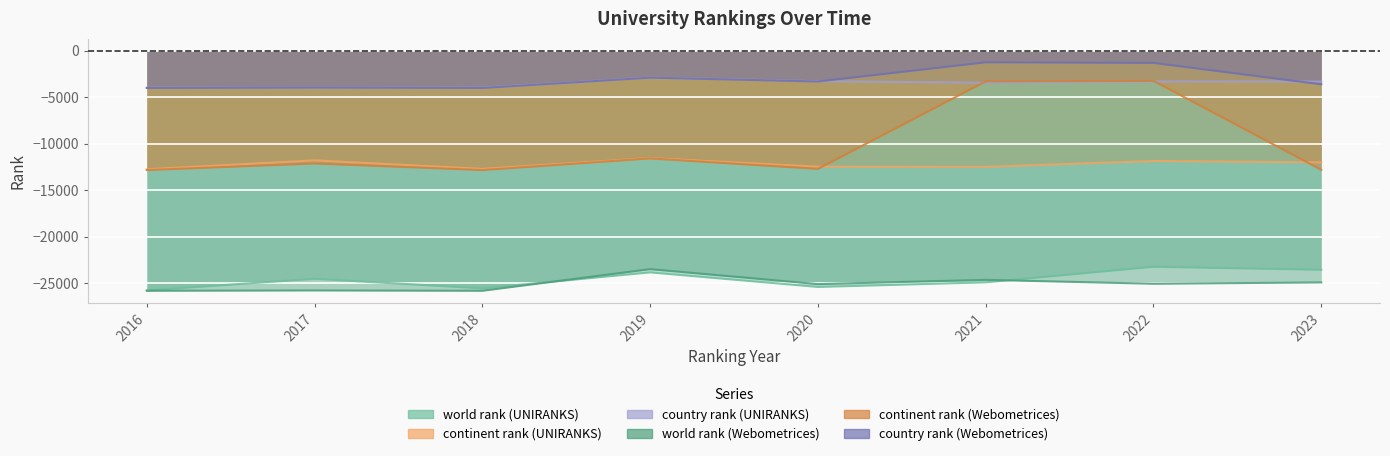

How many distinct data groups are displayed?

6